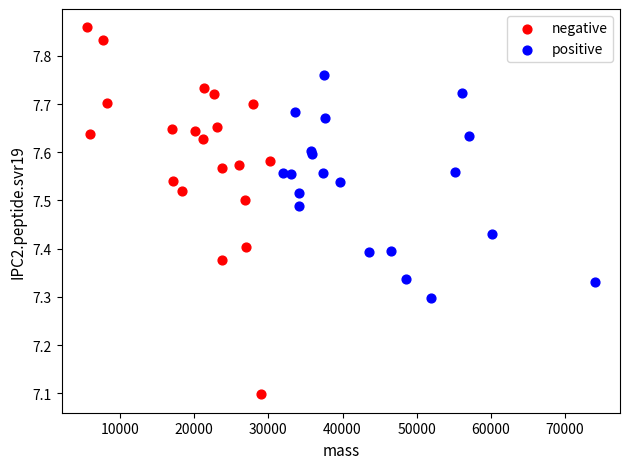

Which series contains the lowest Y value?

negative